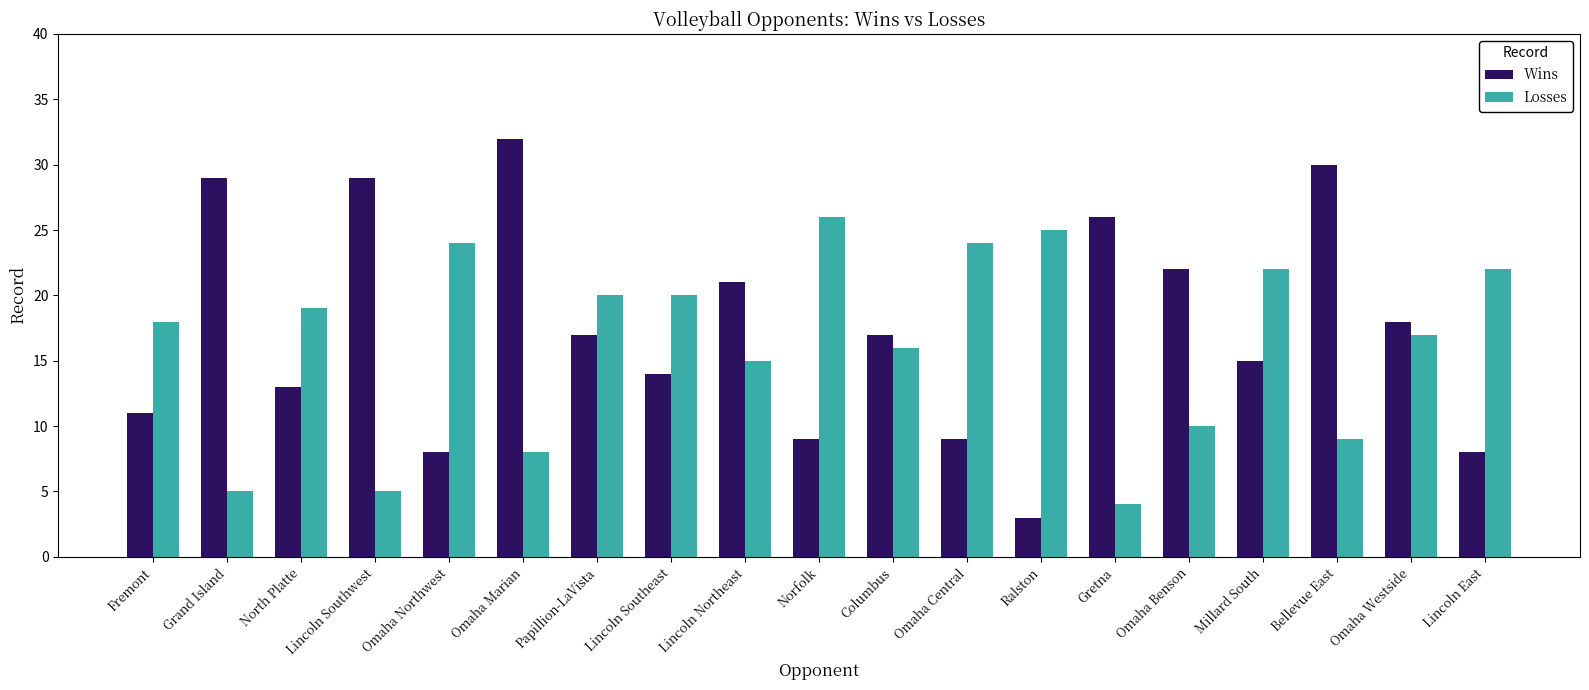

How many categories are shown in the chart?

19